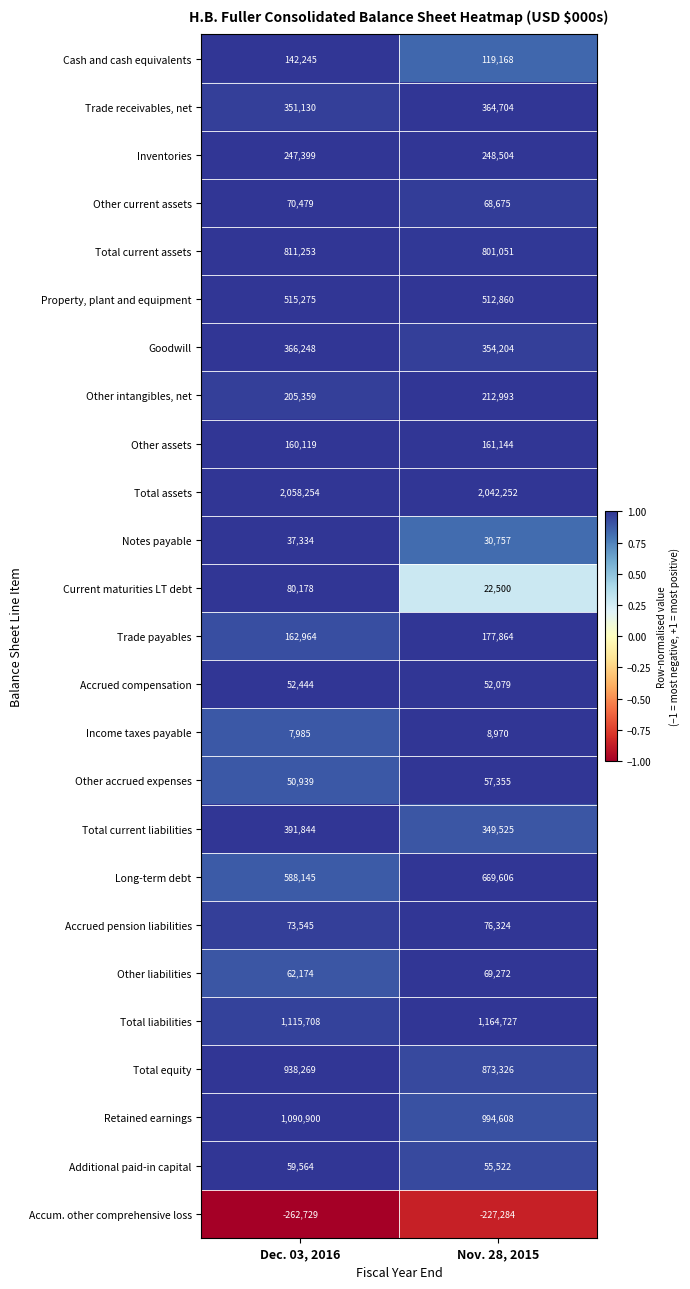

Which series changed the most between Dec. 03, 2016 and Nov. 28, 2015?

Retained earnings